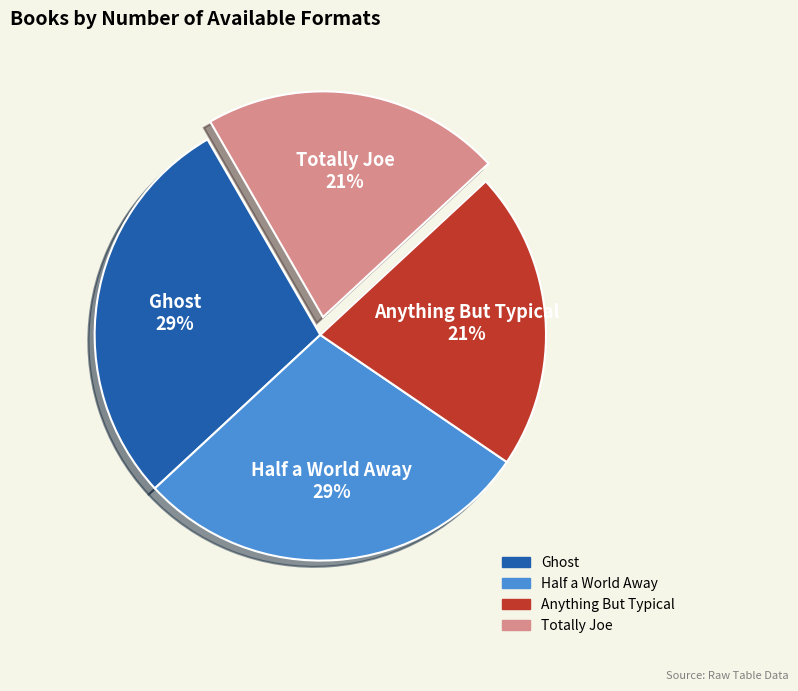

Is it true that Ghost is 15% of the pie?

False